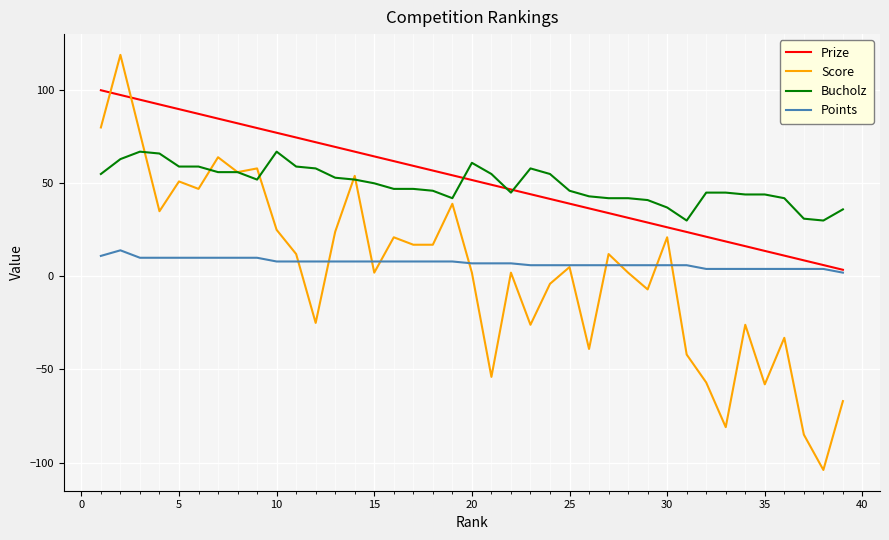

What is the maximum value for Bucholz?

67.0